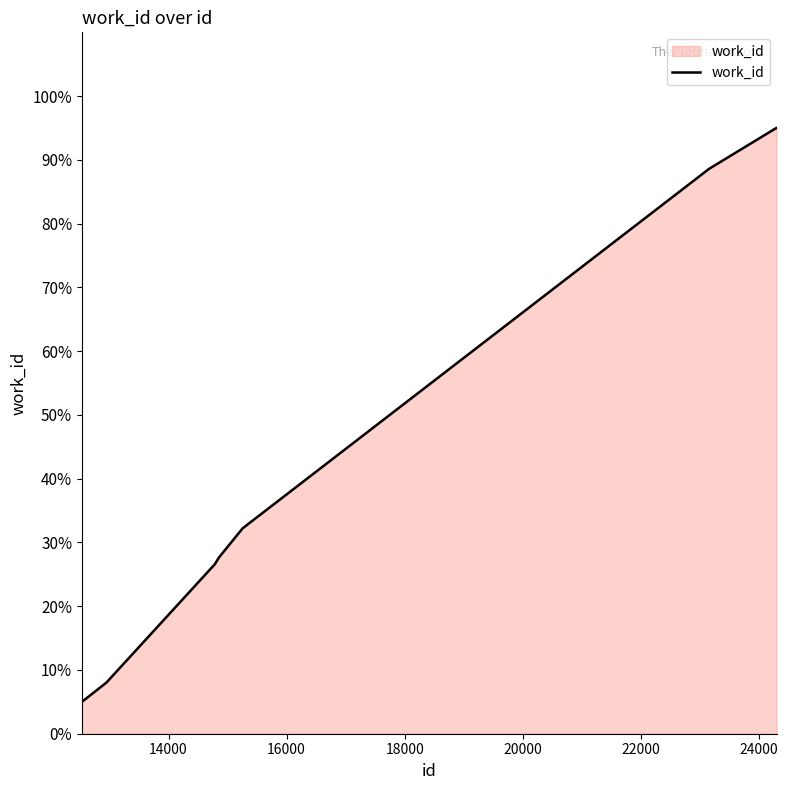

What is the greatest value displayed?

95.0